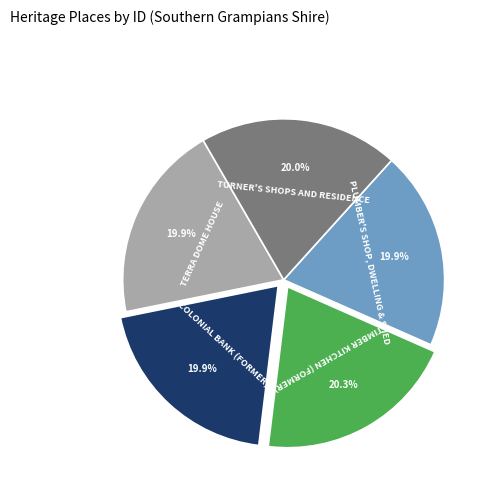

What is the ratio of the value at TURNER'S SHOPS AND RESIDENCE to the value at TERRA DOME HOUSE?

1.0